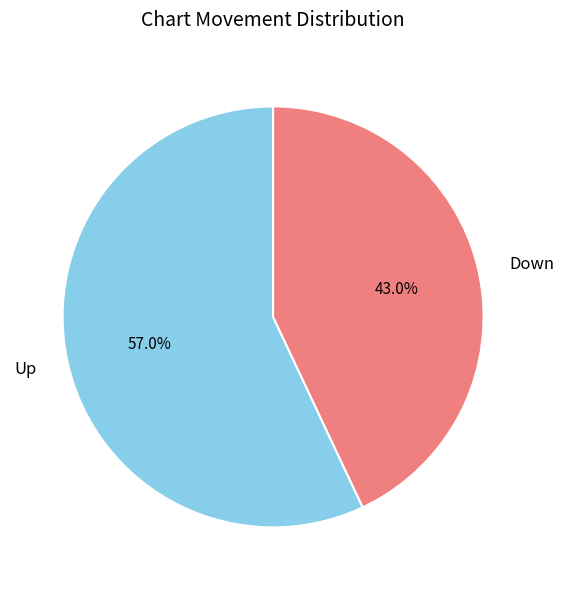

Which category has the smallest portion of the pie?

Down